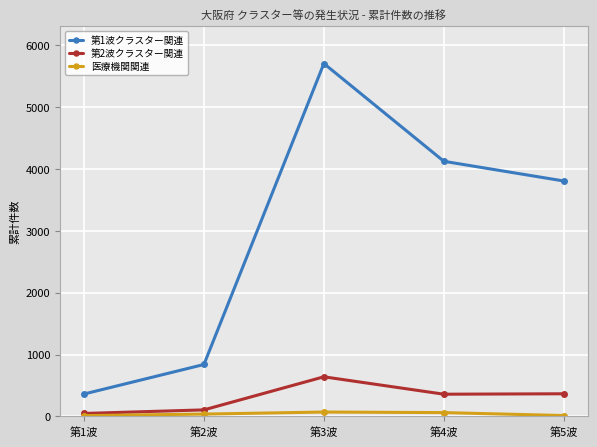

Rank the series by their maximum value, from lowest to highest.

医療機関関連, 第2波クラスター関連, 第1波クラスター関連